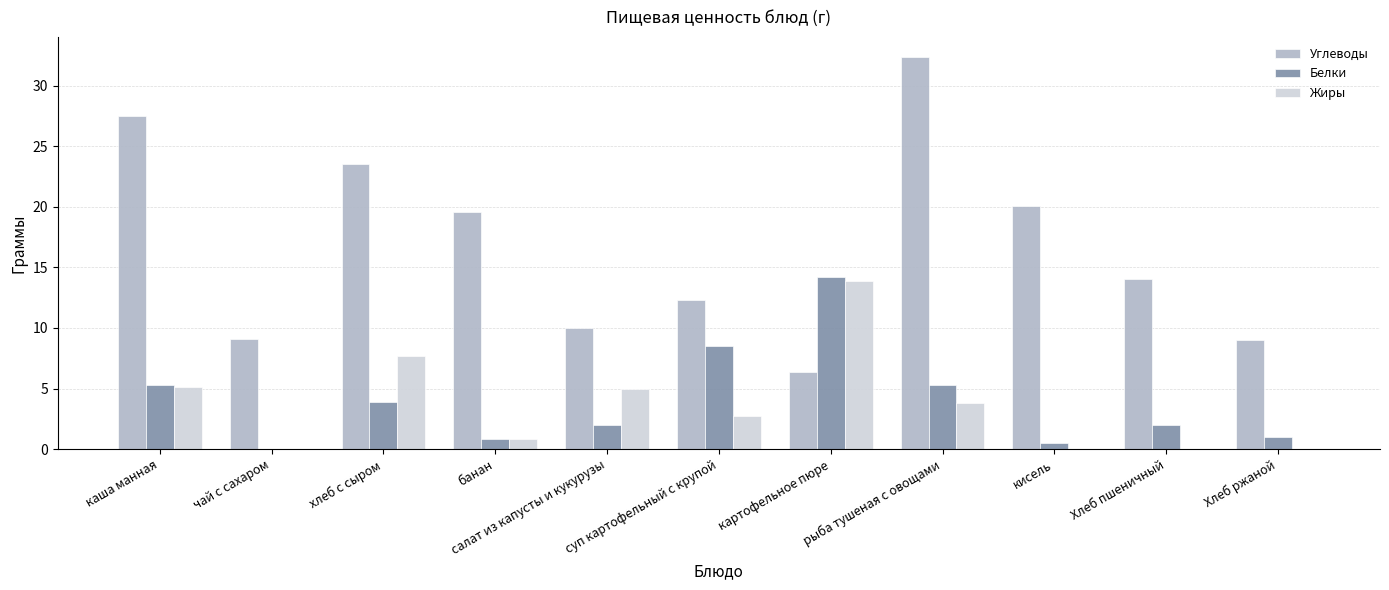

Are the bars grouped side by side (vs. stacked)?

Yes